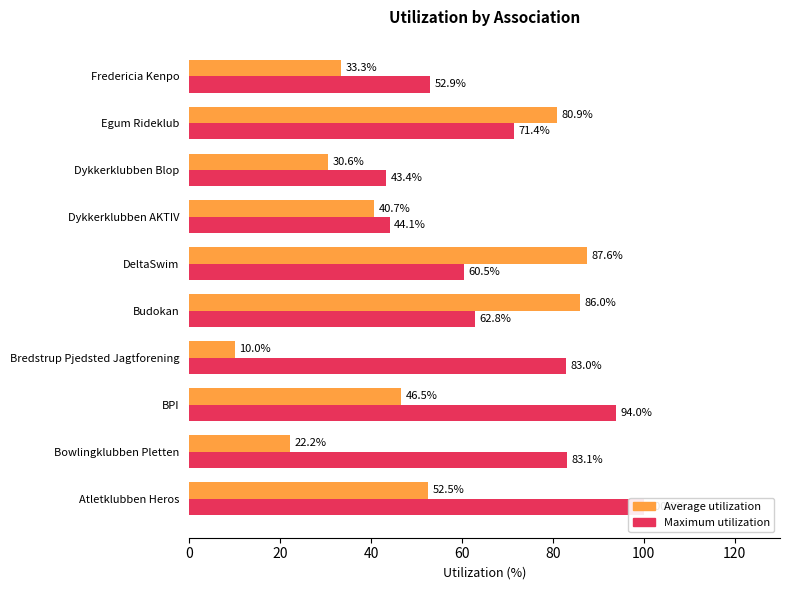

Between Atletklubben Heros and BPI, which series saw the biggest shift?

Maximum utilization